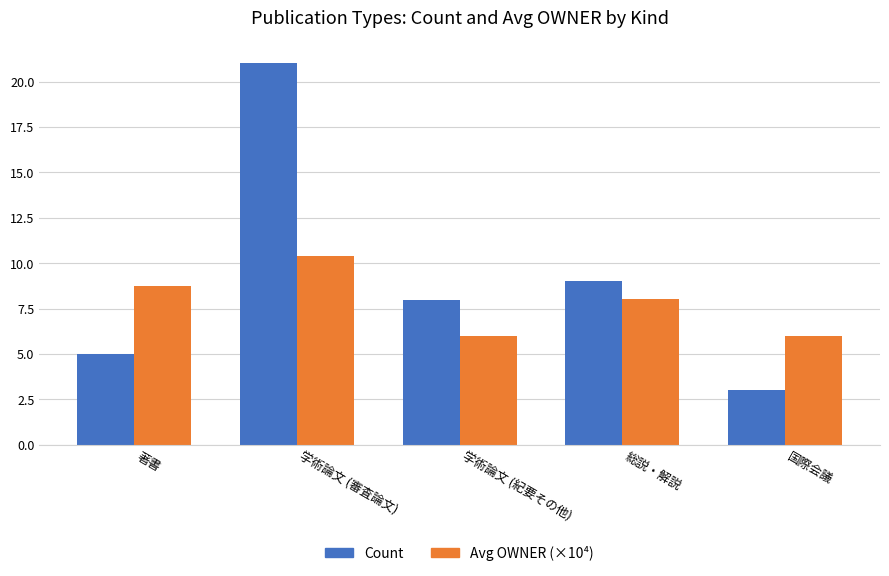

How many bars are there in total?

10